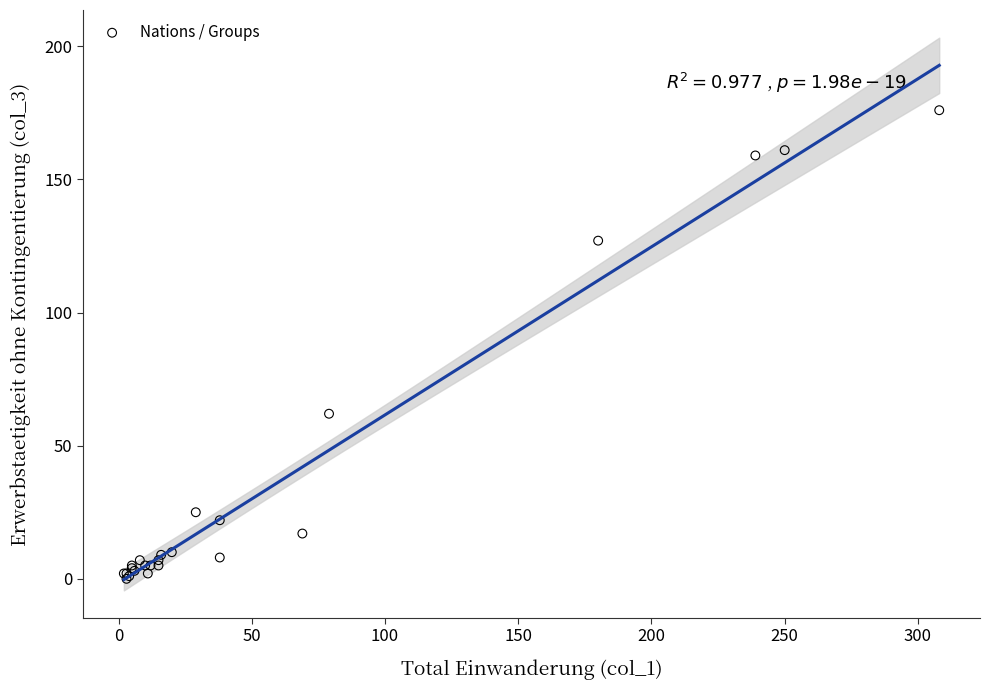

What Y value in the scatter plot is closest to 88?

62